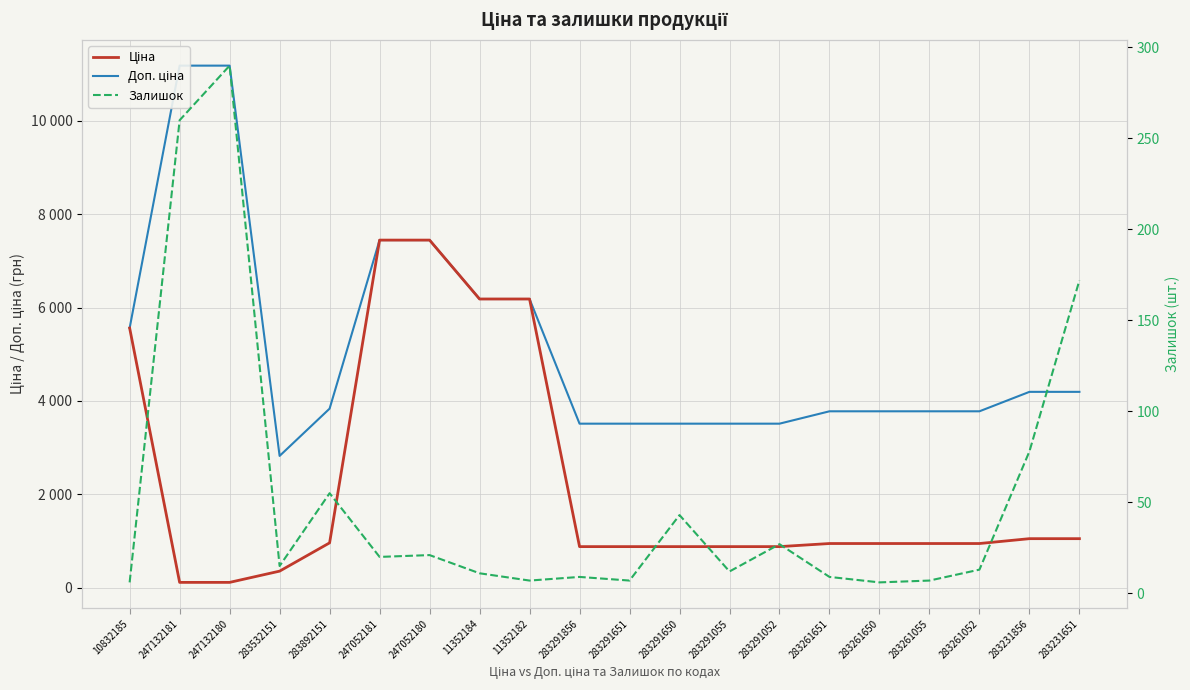

How many data points does each series have?

20